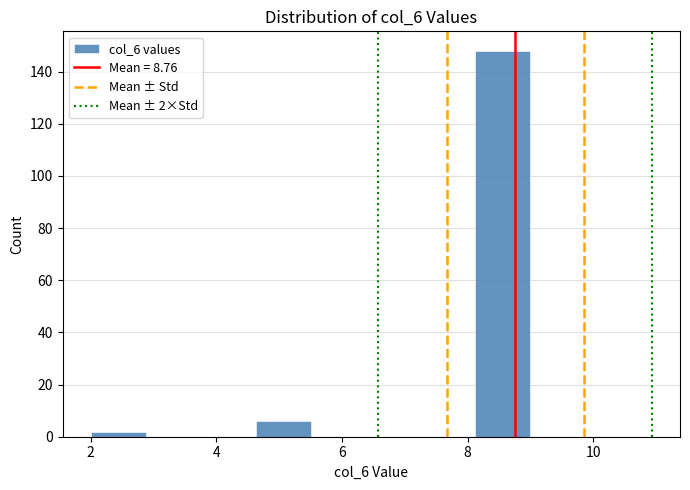

Which range on the x-axis has the tallest bar?

8.2 to 9.0